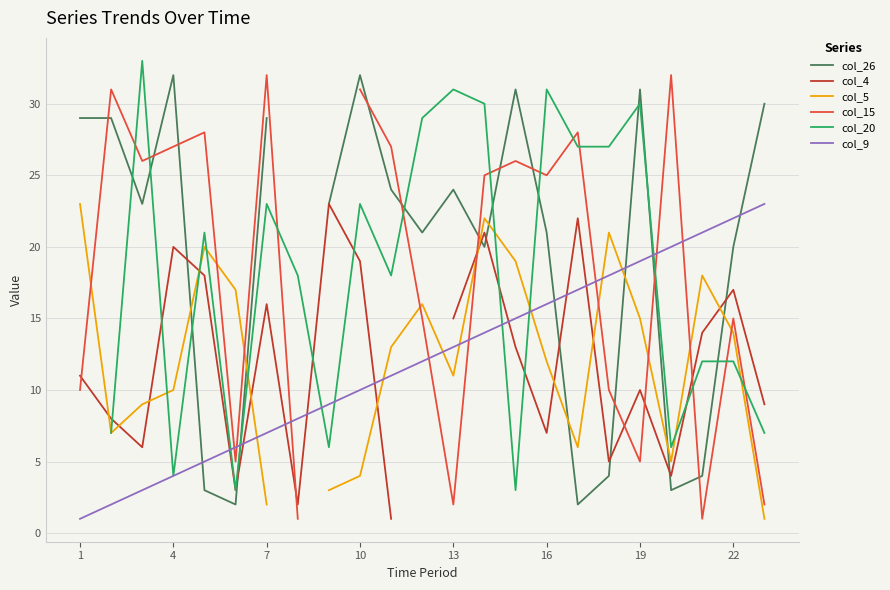

What is the value of the col_26 point at the 17th from the left?

2.0